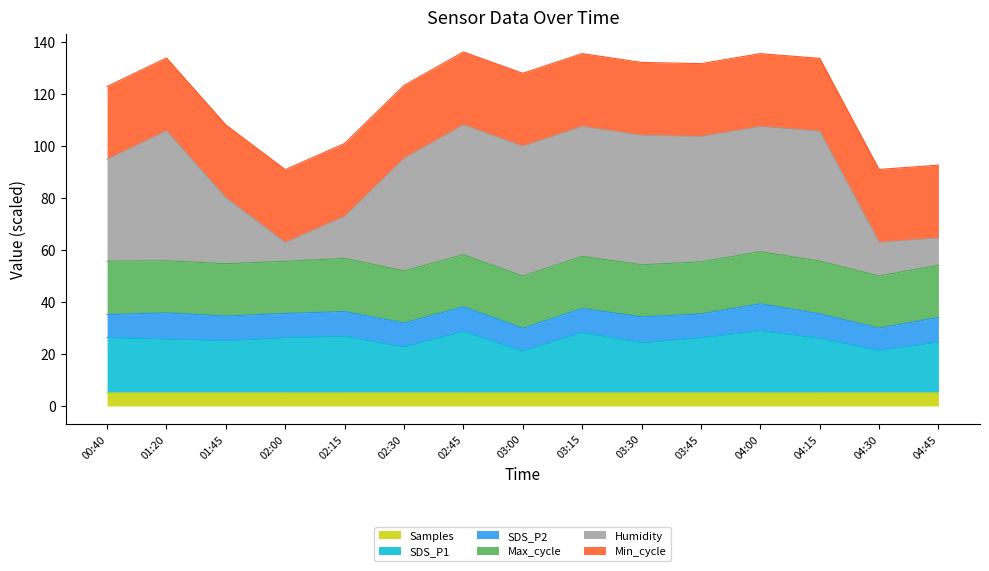

What is the total value across all series at 02:30?

123.2